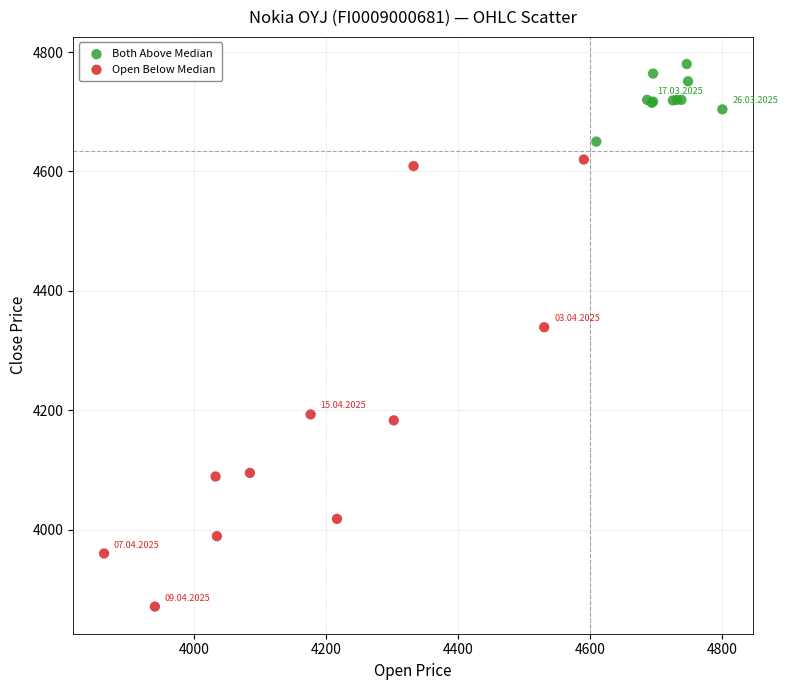

Which series has the widest spread of Y values?

Open Below Median